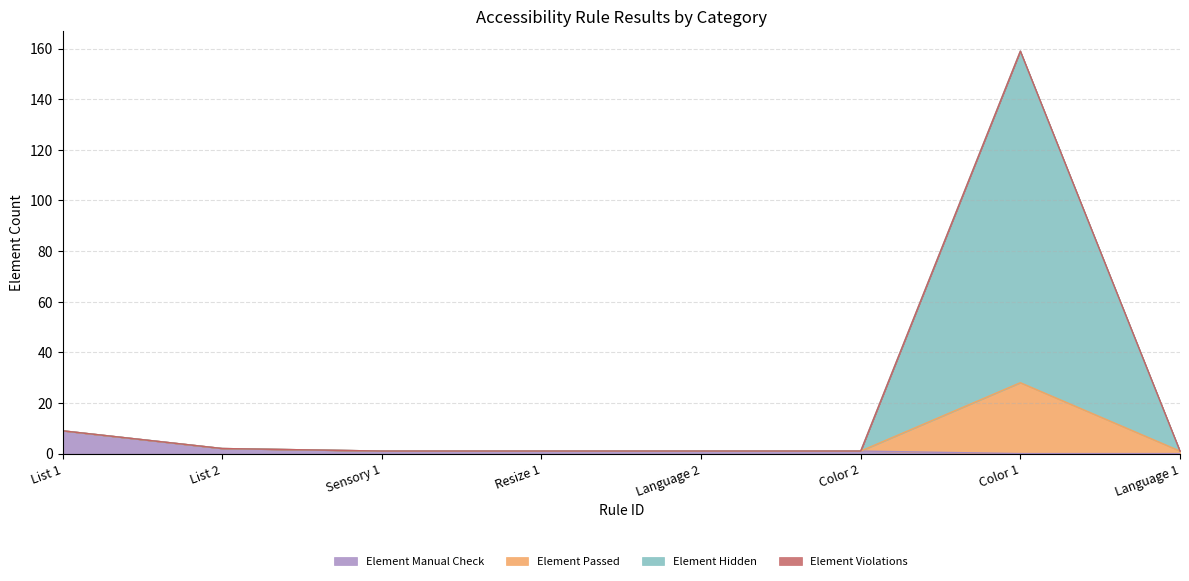

What position from the right is Language 2?

4